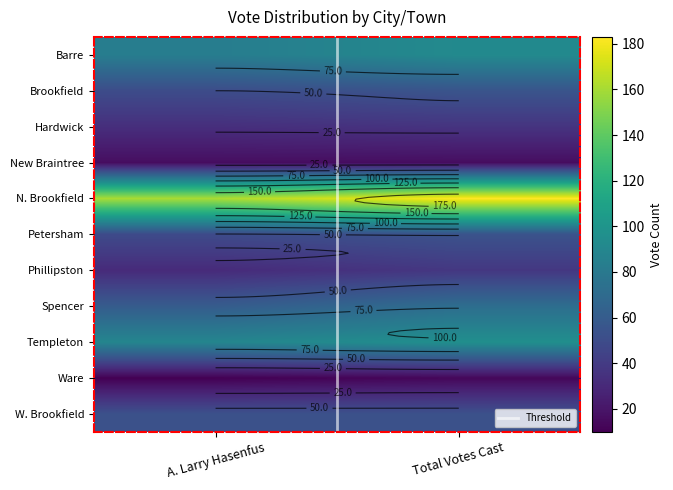

What is the difference between the Phillipston values at Total Votes Cast and A. Larry Hasenfus?

7